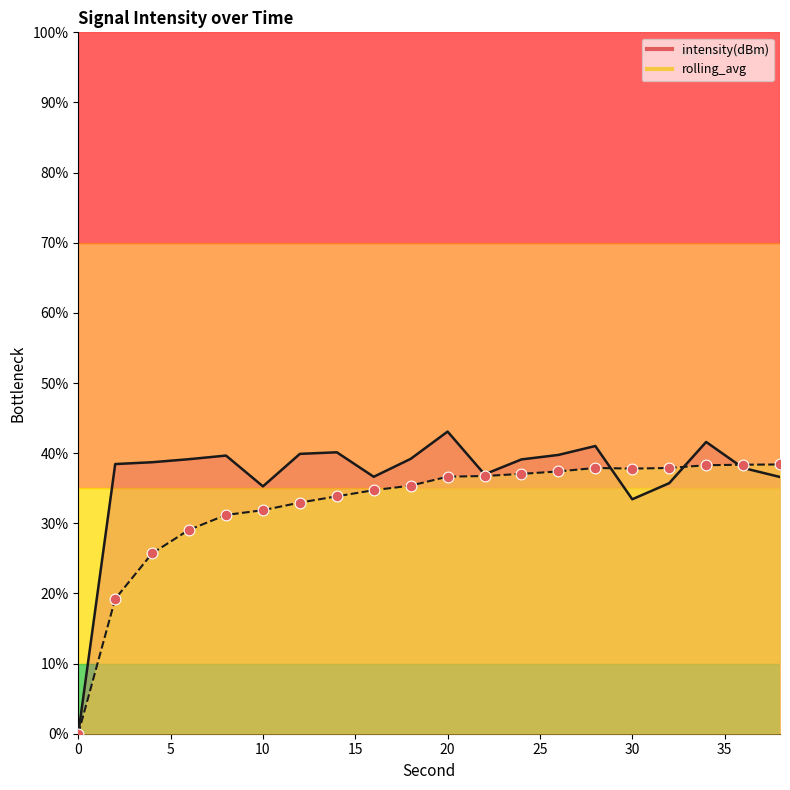

At which category is the sum across all series the highest?

34